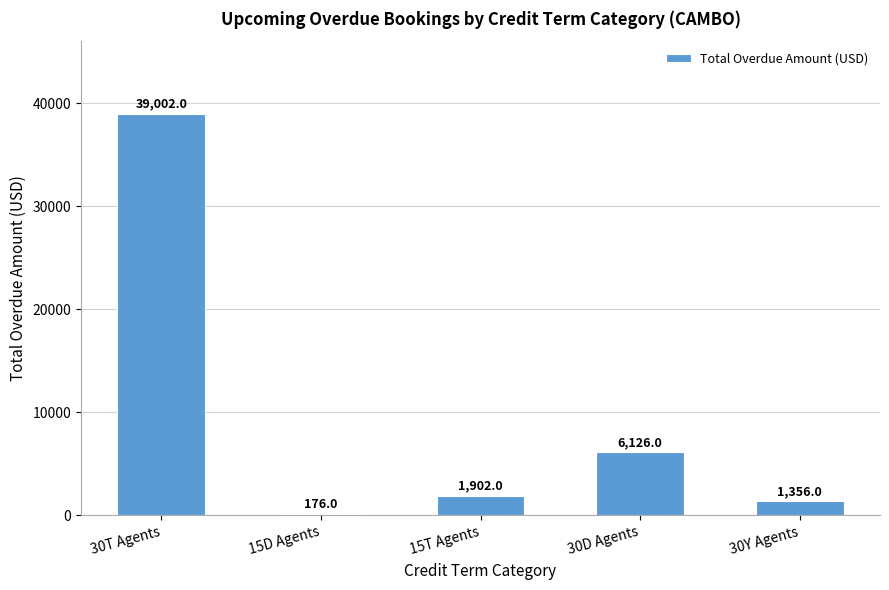

Reading right to left, what are all the values shown in this chart?

1356	6126	1902	176	39002